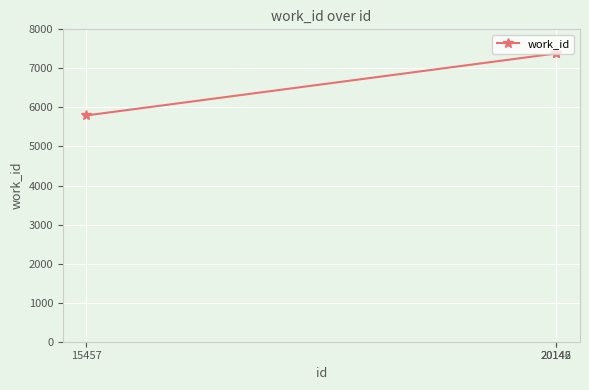

Reading left to right, extract all data points from this chart.

5795	7382	7382